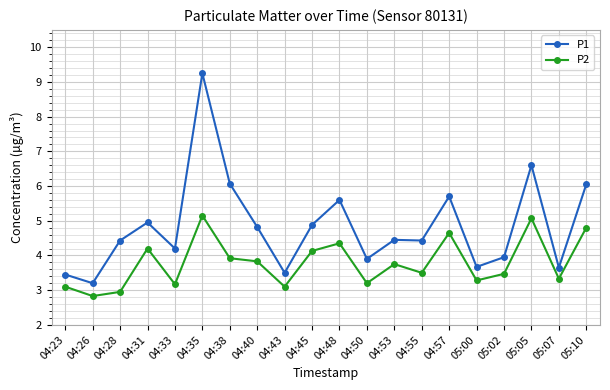

At 04:43, list the series in order from smallest to largest.

P2, P1